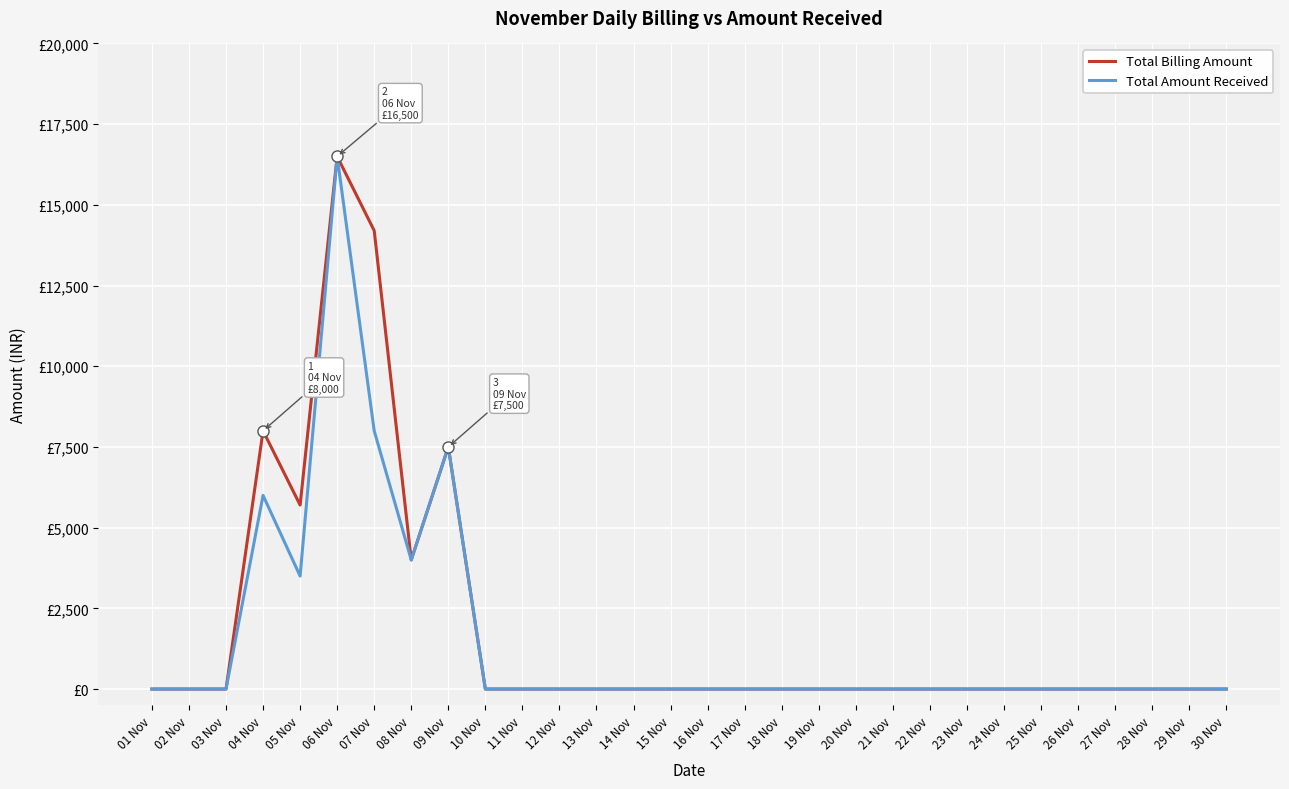

Does the chart display data point markers on the line(s)?

No